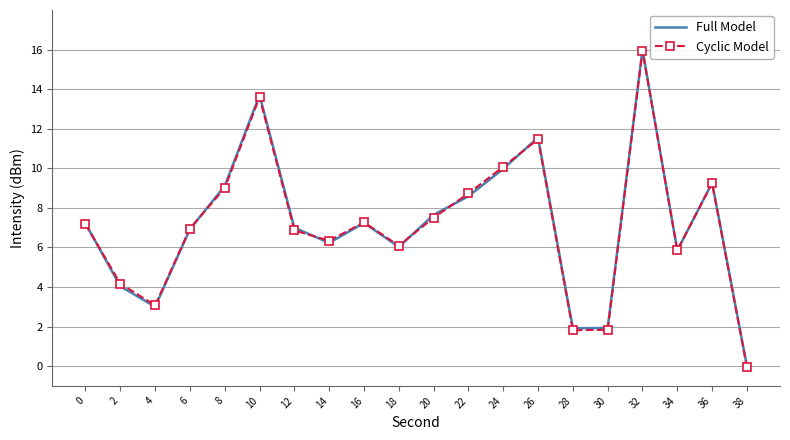

What is the total value across all series at 20?

15.1